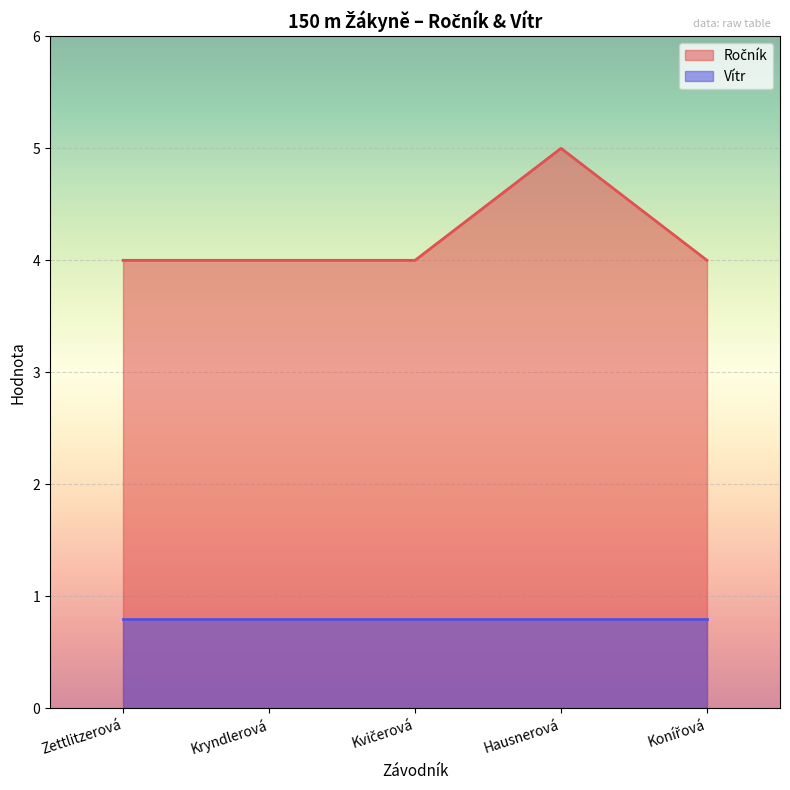

What is the label of the 4th point from the left?

Hausnerová